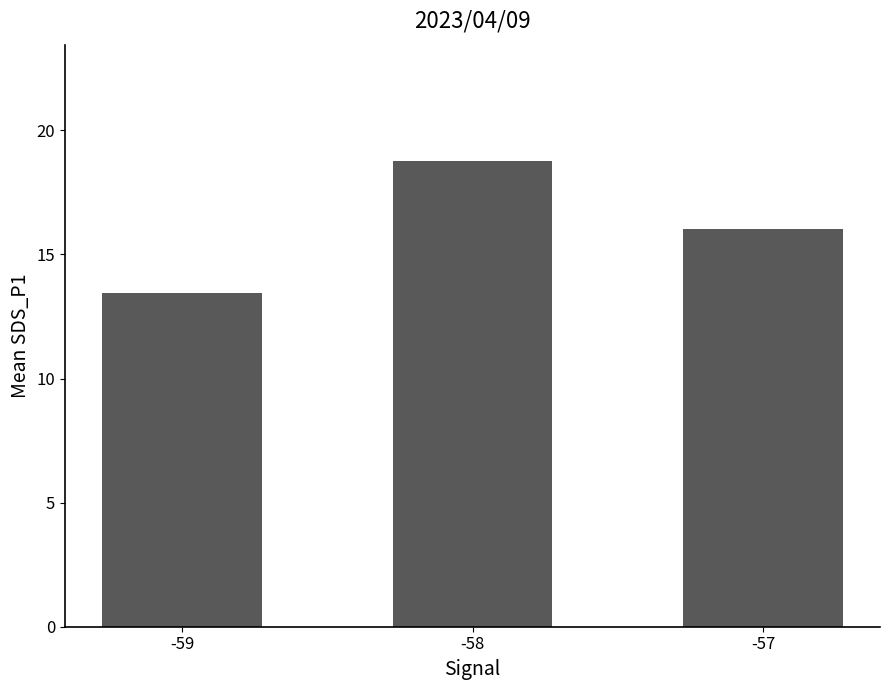

What is the value of the 1st bar from the left?

13.4